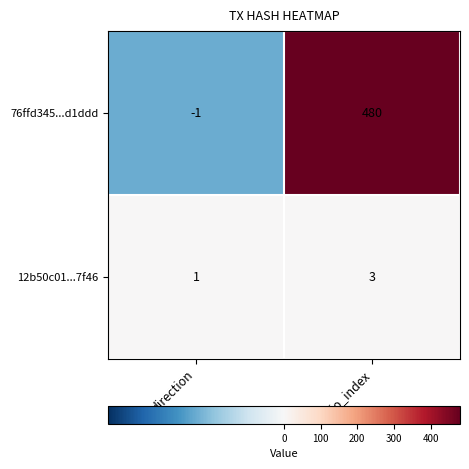

Which series changed the most between direction and io_index?

76ffd345...d1ddd